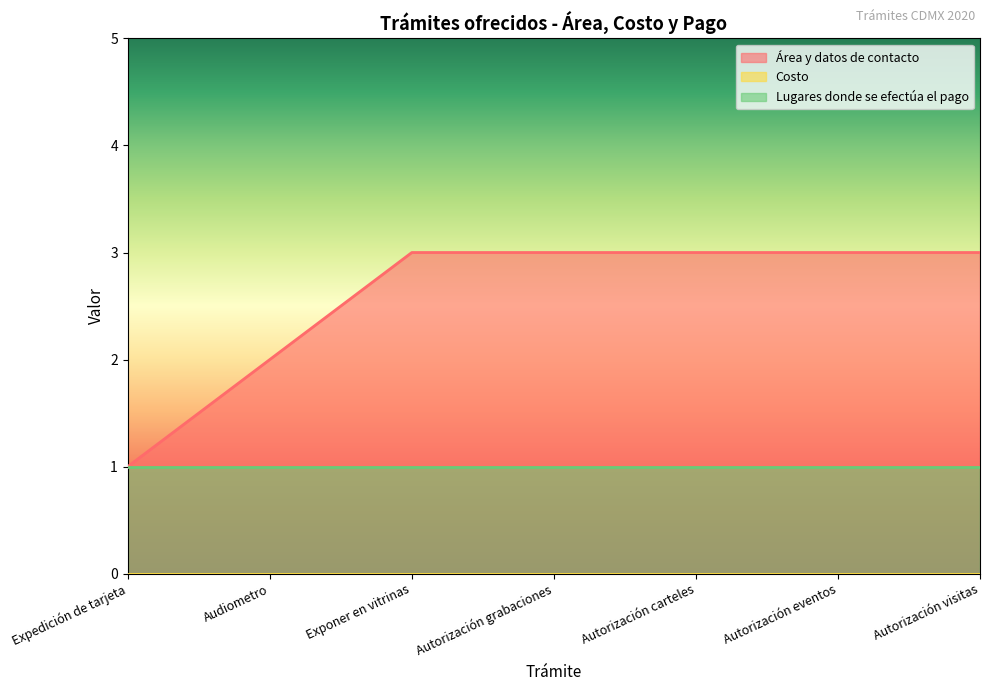

What is the difference between the maximum and minimum values in the Área y datos de contacto series?

2